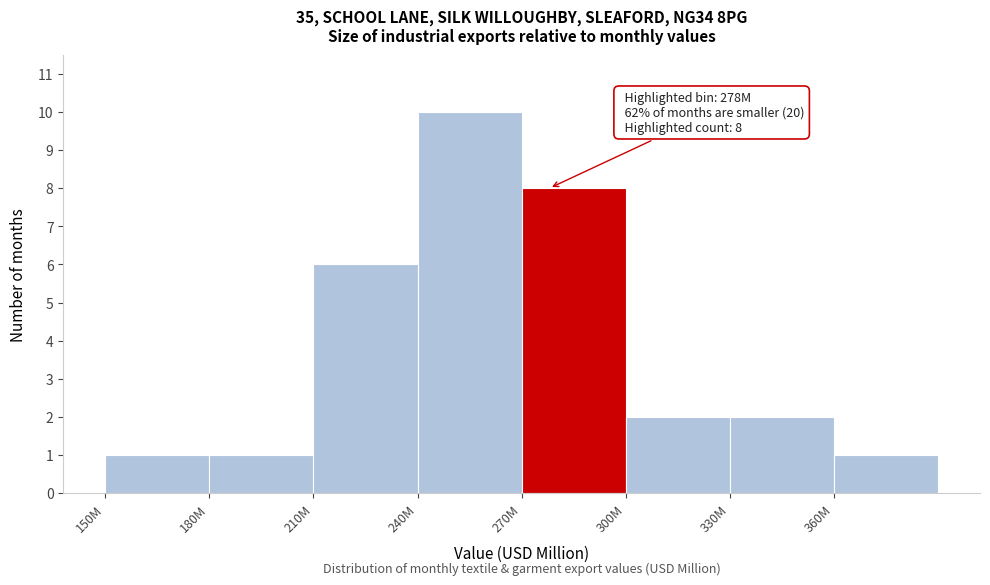

Reading left to right, extract all data points from this chart.

150M=1	180M=1	210M=6	240M=10	270M=8	300M=2	330M=2	360M=1